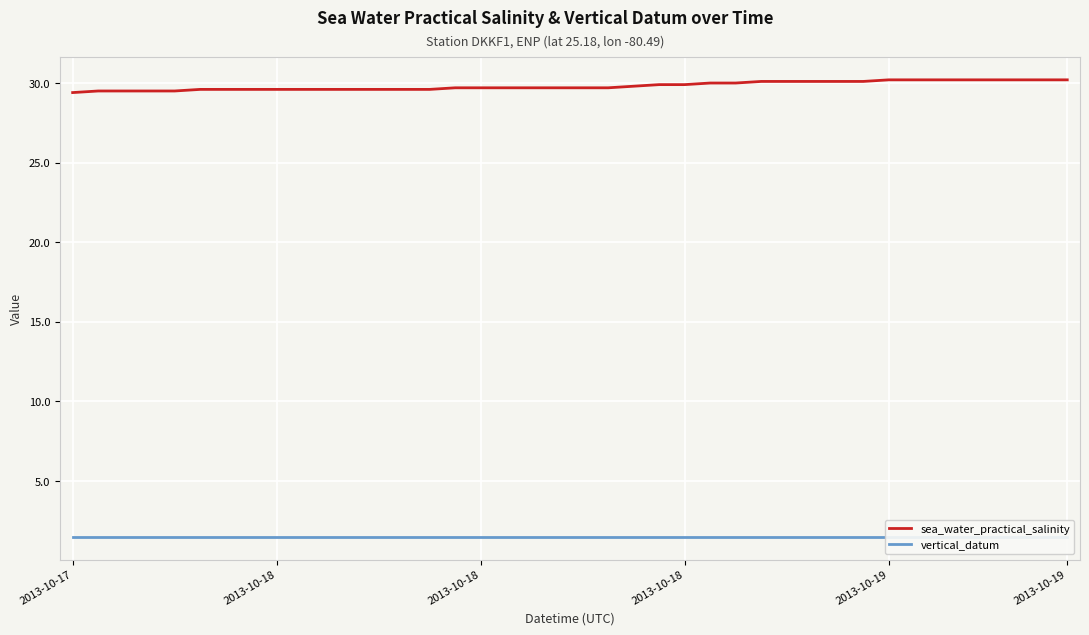

Does the chart have visible grid lines?

Yes